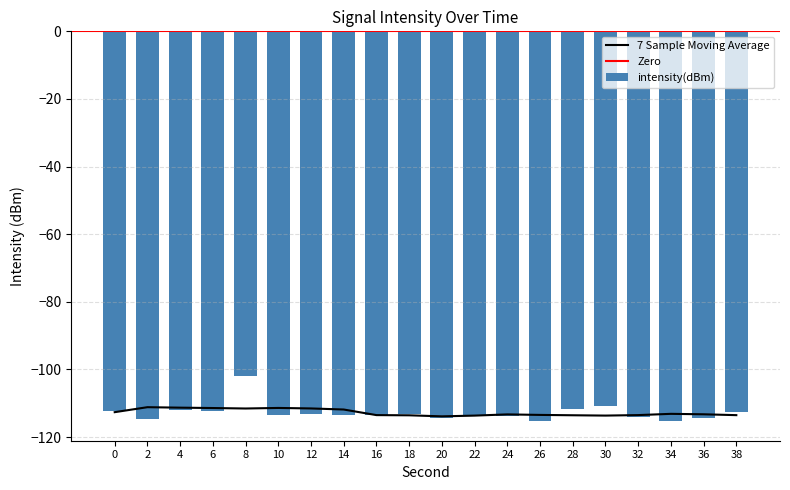

What is the difference between the maximum and second lowest values?

13.1